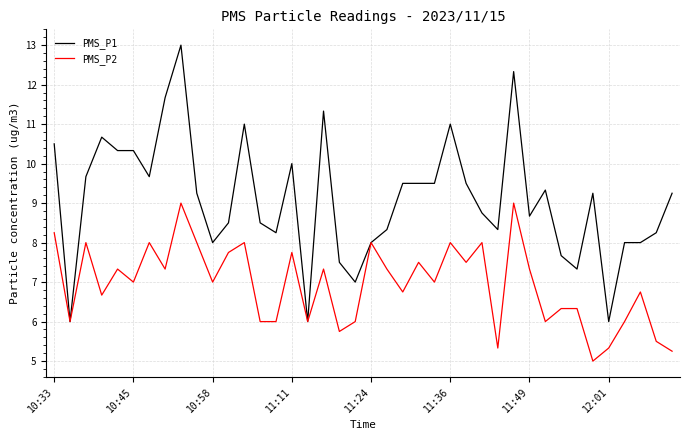

Rank the series by their maximum value, from highest to lowest.

PMS_P1, PMS_P2